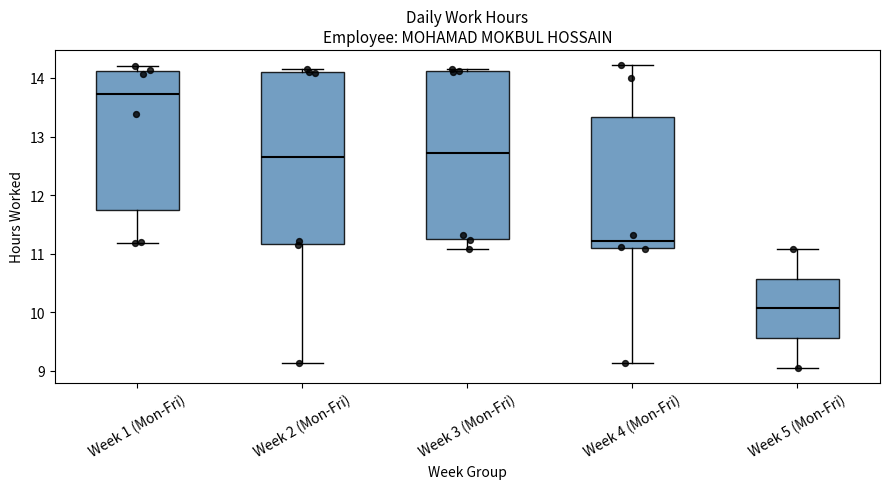

Which box's median line is the highest?

Week 1 (Mon-Fri)